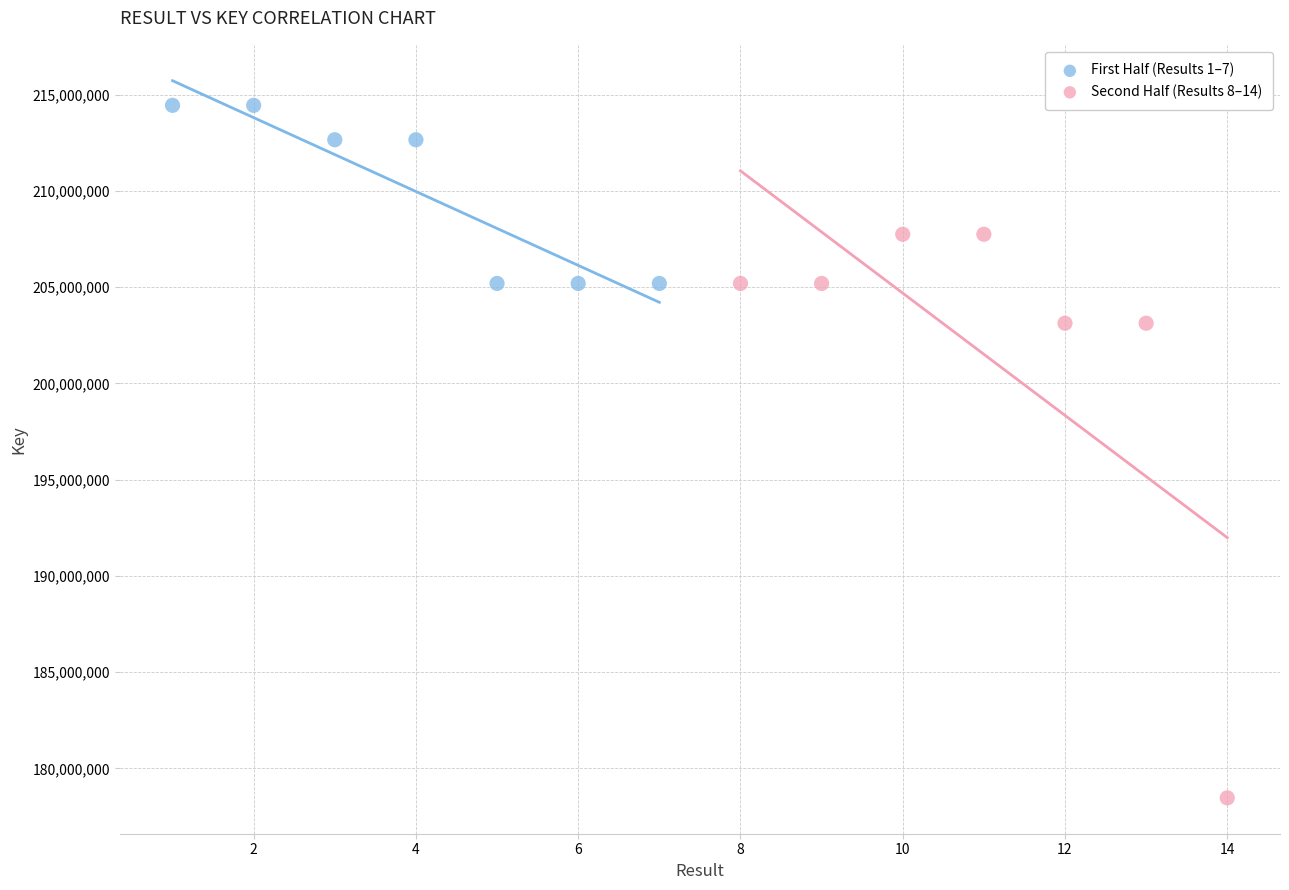

Which series contains the highest Y value?

First Half (Results 1–7)